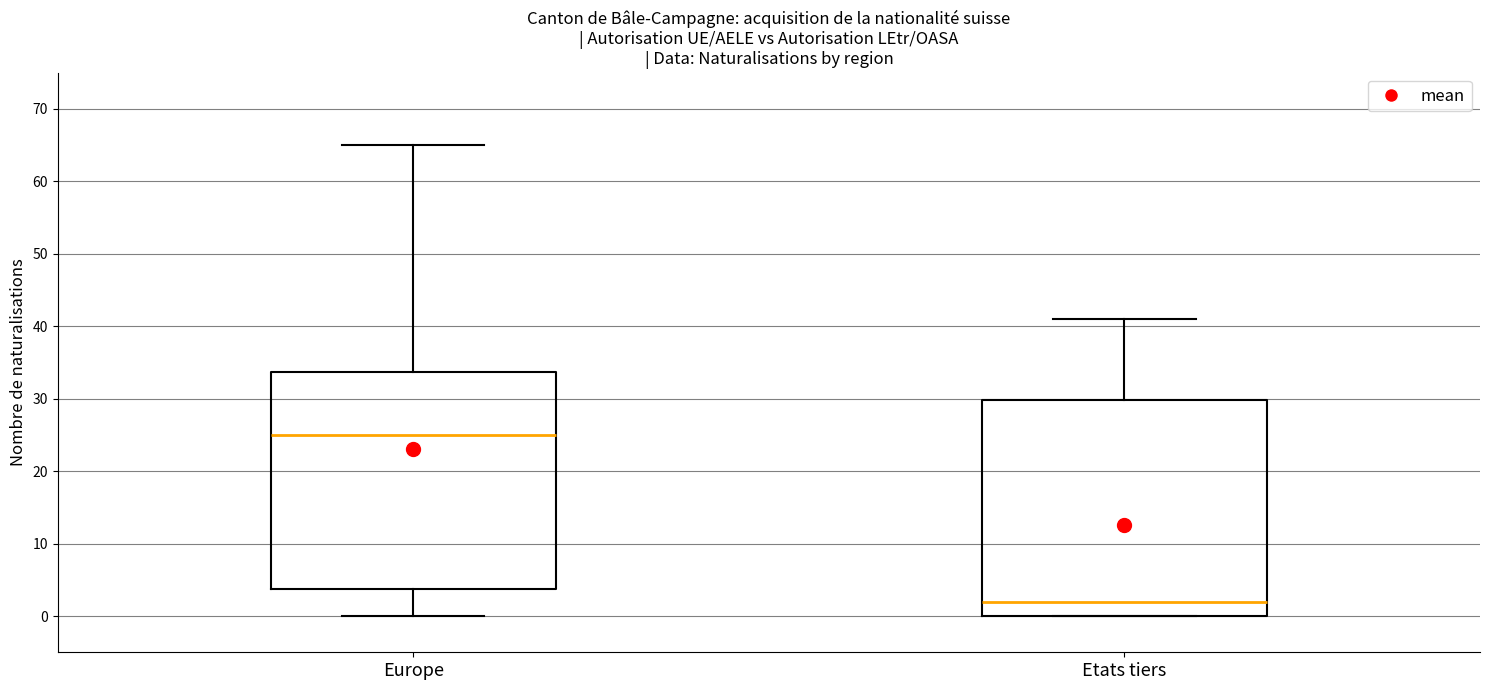

Reading left to right, transcribe this box plot: for each box, give where its median line is, the range the box spans, and where its two whiskers end, as read against the y-axis. The values are not printed on the chart, so give them approximately, as read against the axis.

Europe: median 25, box 4 to 34, whiskers 0 to 65
Etats tiers: median 2, box 0 to 30, whiskers 0 to 41